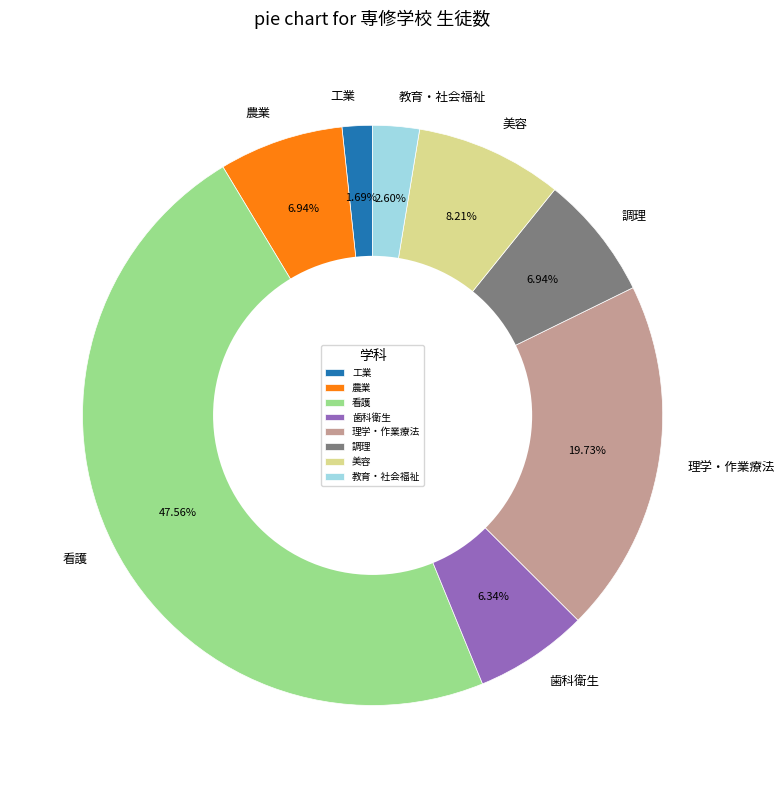

Which has a higher value, 歯科衛生 or 看護?

看護